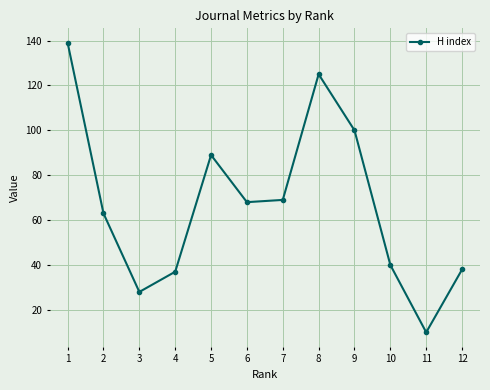

What is the greatest value displayed?

139